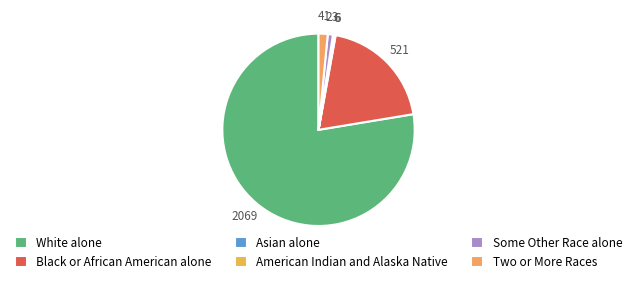

What is the change in value from American Indian and Alaska Native to Two or More Races?

+35